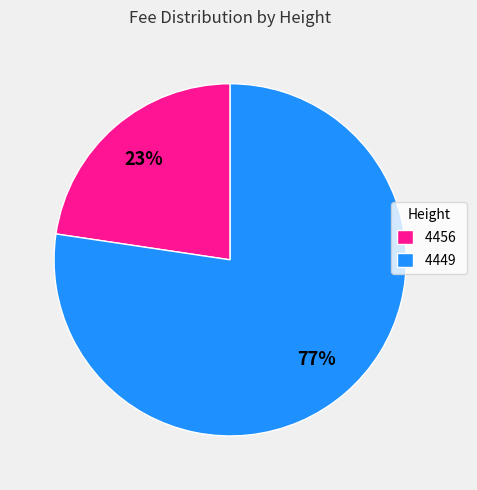

Which slice is the largest?

4449